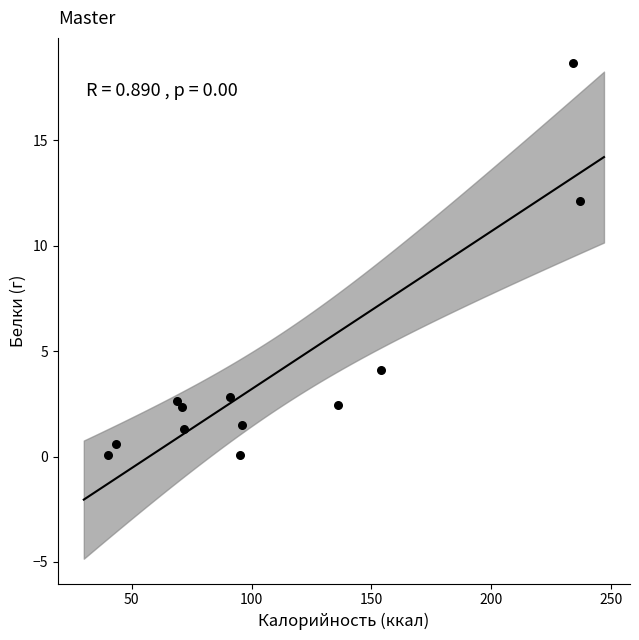

What Y value in the scatter plot is closest to 9?

12.1